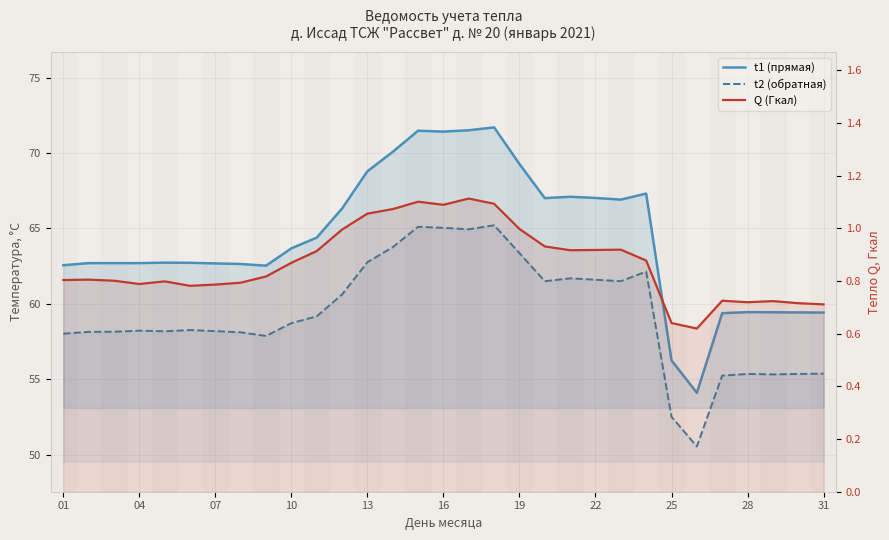

What is the smallest value displayed?

0.6